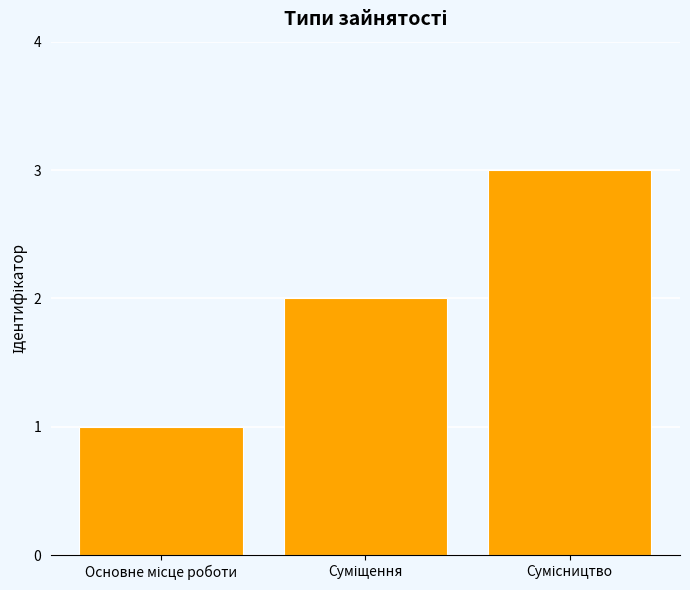

What is the maximum value shown in the chart?

3